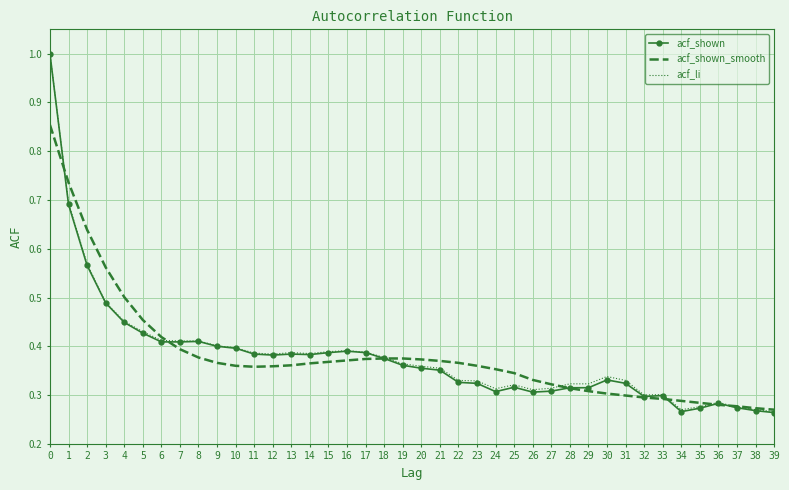

What is the total value across all series at 0?

2.9